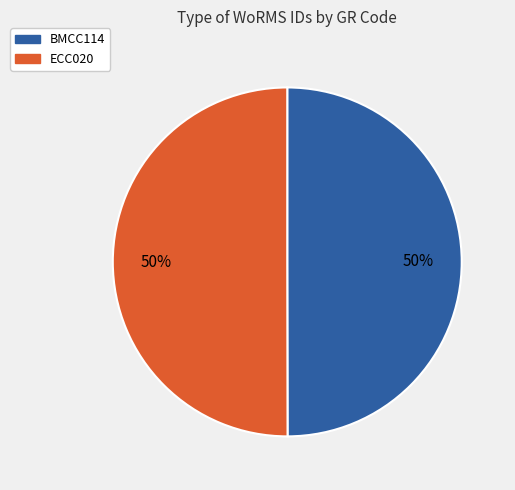

Do ECC020 and BMCC114 together represent more than half of the pie?

Yes